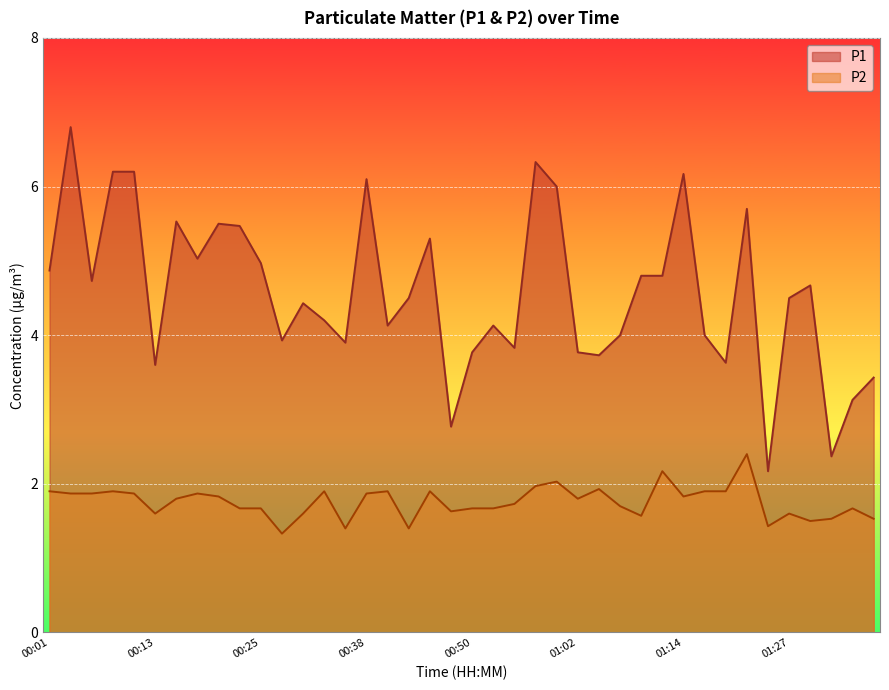

True or false: P2 has more than 2 points higher than both neighbors.

True